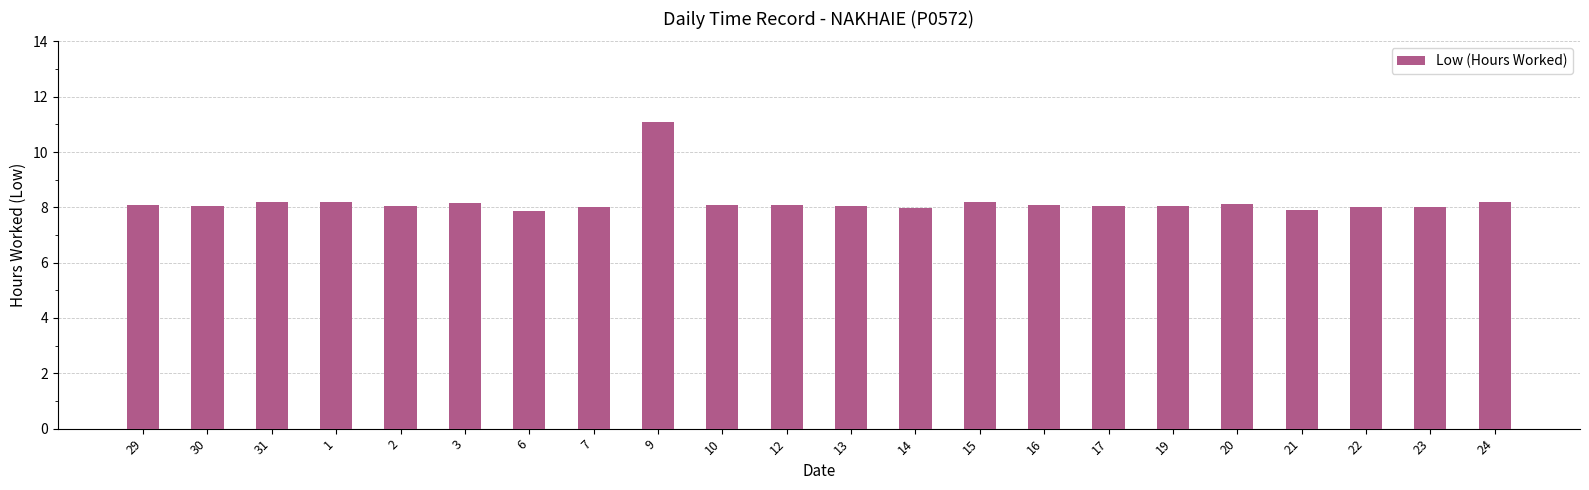

What is the sum of all values?

180.5